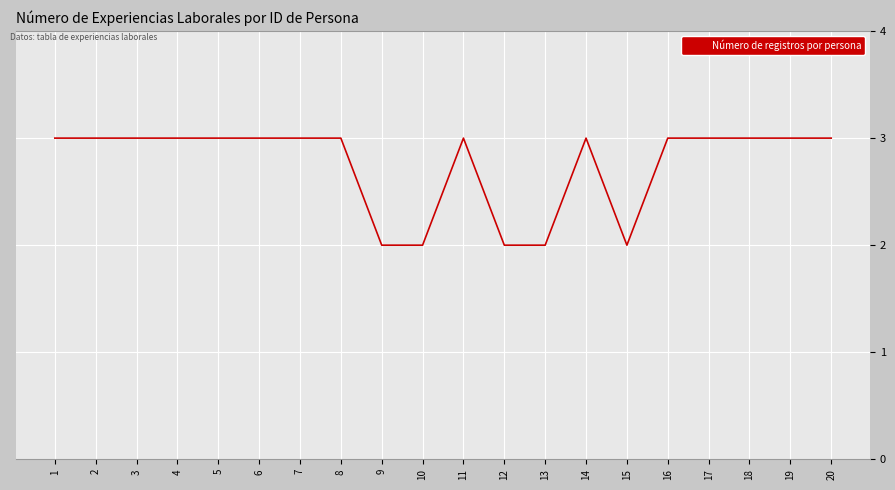

What is the sum of the values at 6 and 10?

5